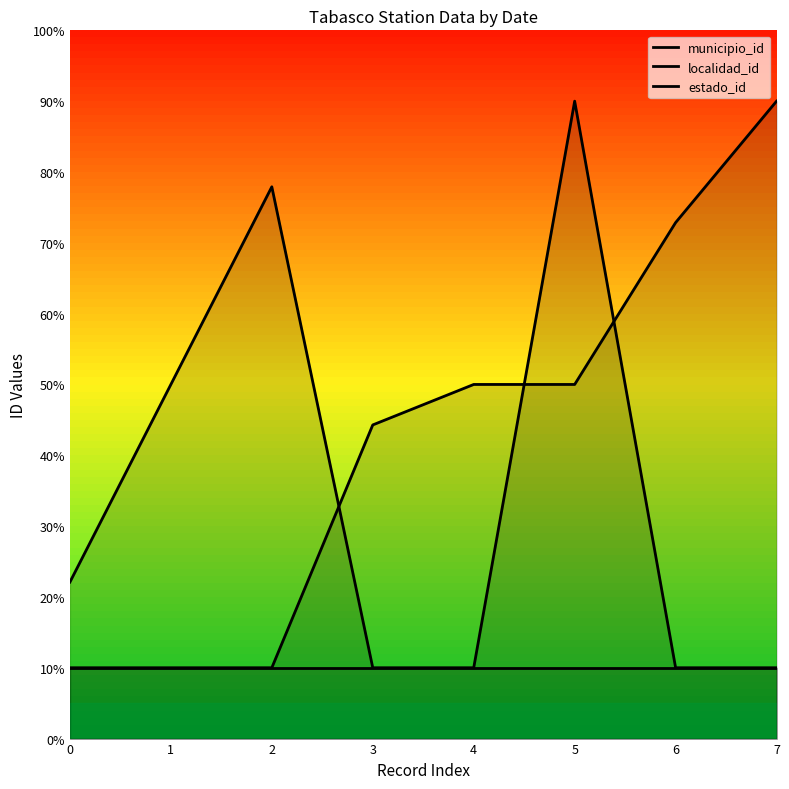

Rank the series at 7 from lowest to highest value.

localidad_id, estado_id, municipio_id